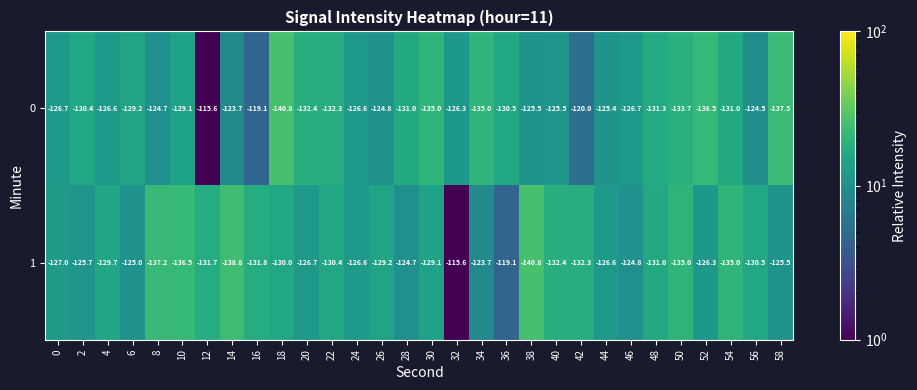

Is it true that 1 equals -119.1 at 36?

True